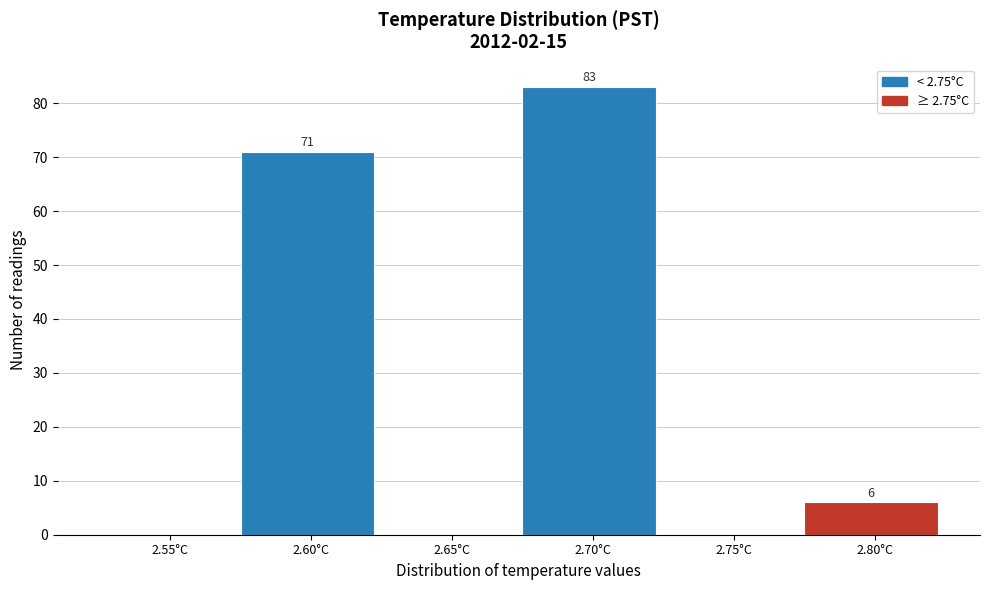

Reading left to right, transcribe all the data shown in this chart.

2.55°C=0	2.60°C=71	2.65°C=0	2.70°C=83	2.75°C=0	2.80°C=6